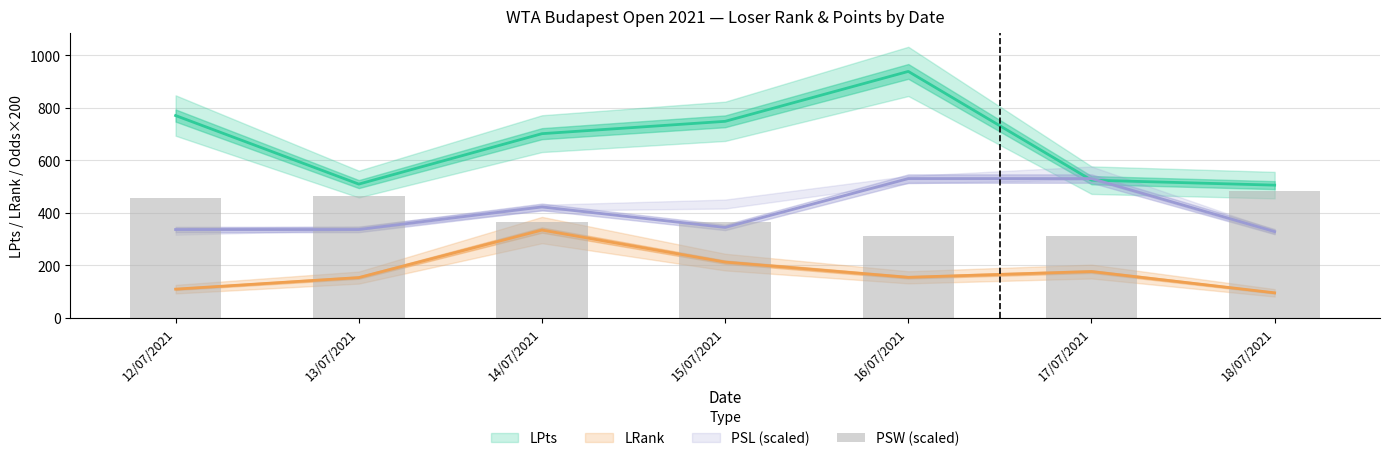

At which label does the data first exceed 366?

12/07/2021